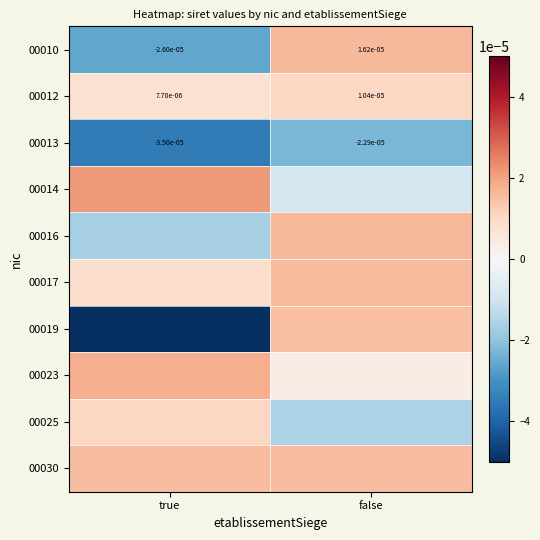

How many negative values does the 00010 series have?

1